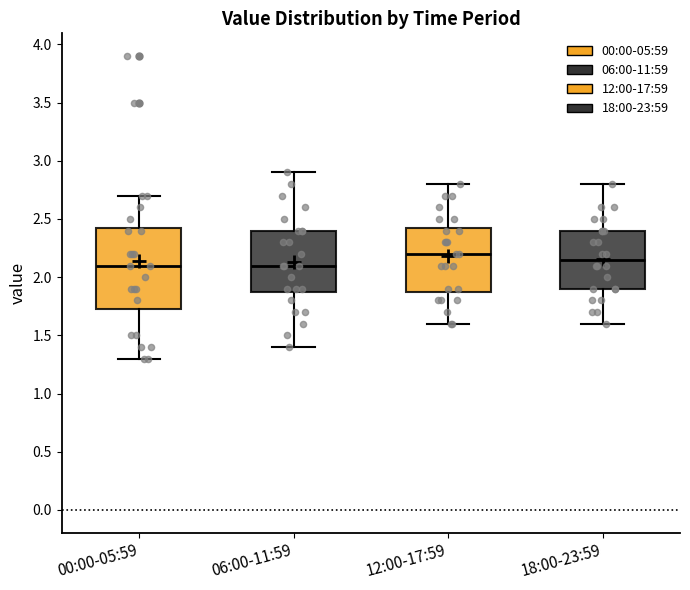

Reading left to right, transcribe this box plot: for each box, give where its median line is, the range the box spans, and where its two whiskers end, as read against the y-axis. The values are not printed on the chart, so give them approximately, as read against the axis.

00:00-05:59: median 2.10, box 1.75 to 2.45, whiskers 1.30 to 2.70
06:00-11:59: median 2.10, box 1.90 to 2.40, whiskers 1.40 to 2.90
12:00-17:59: median 2.20, box 1.90 to 2.45, whiskers 1.60 to 2.80
18:00-23:59: median 2.15, box 1.90 to 2.40, whiskers 1.60 to 2.80